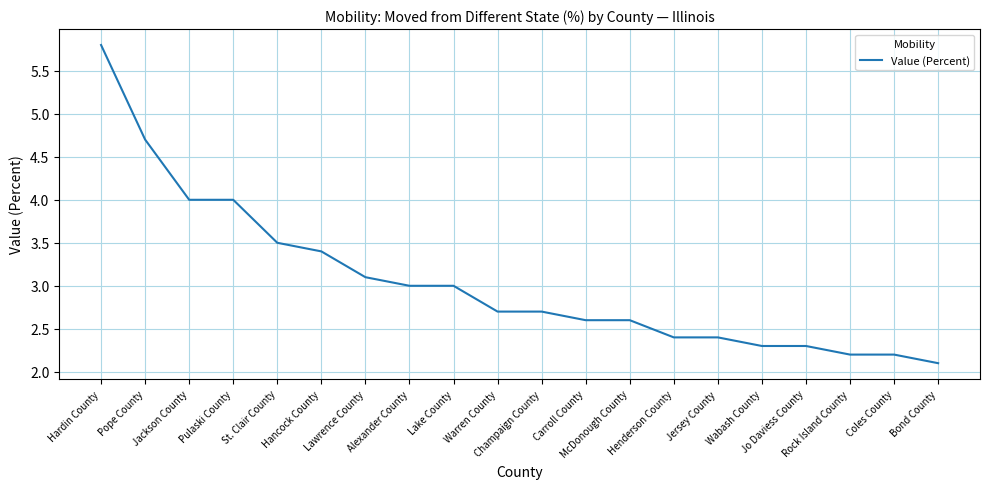

What is the greatest value displayed?

5.8